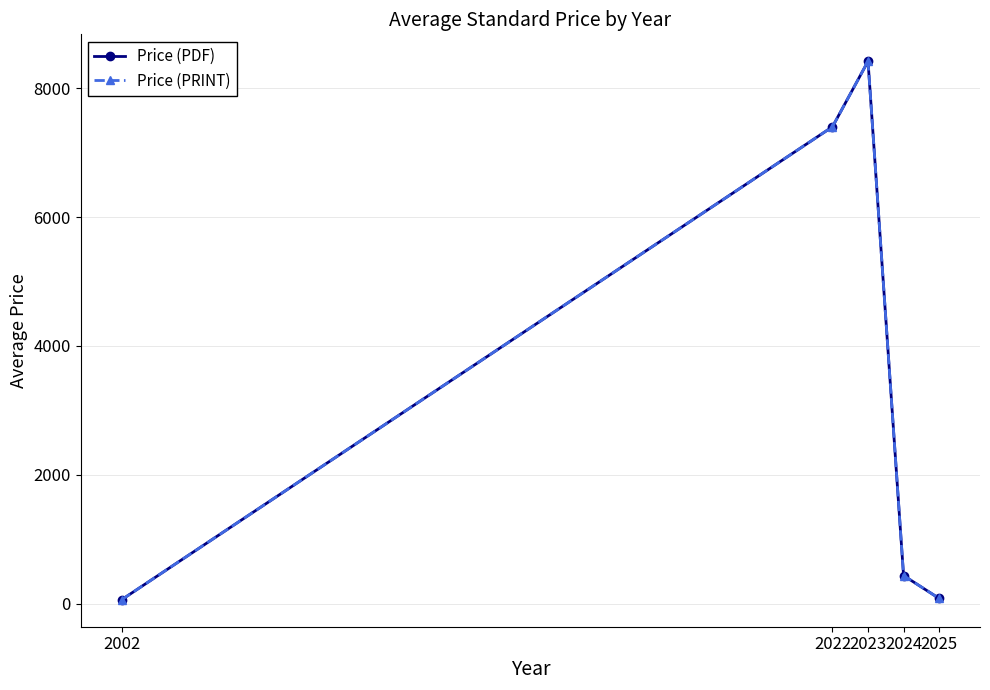

Does the chart have visible grid lines?

Yes